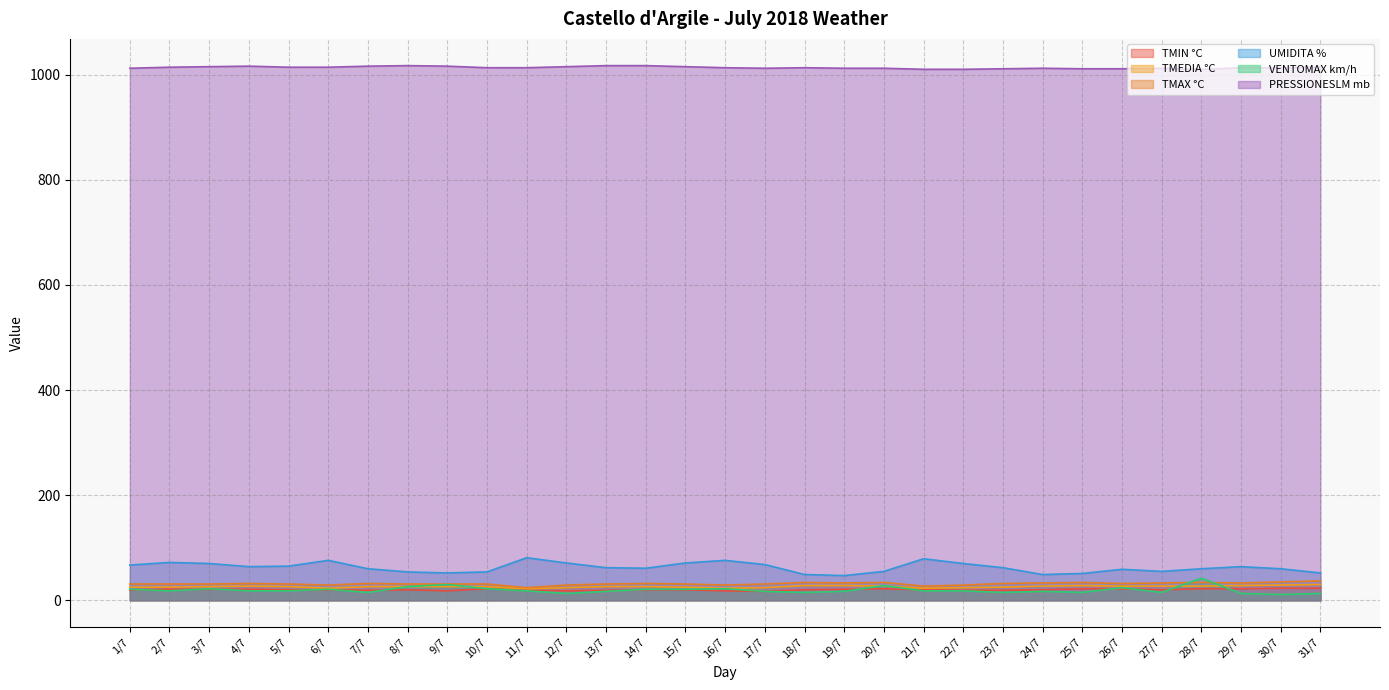

Reading left to right, list all the values displayed in this chart.

TMIN °C: 1/7=20	2/7=21	3/7=21	4/7=21	5/7=20	6/7=20	7/7=19	8/7=20	9/7=18	10/7=22	11/7=19	12/7=18	13/7=19	14/7=20	15/7=20	16/7=18	17/7=17	18/7=20	19/7=21	20/7=22	21/7=20	22/7=19	23/7=19	24/7=20	25/7=22	26/7=22	27/7=20	28/7=22	29/7=22	30/7=23	31/7=23
TMEDIA °C: 1/7=25	2/7=25	3/7=26	4/7=27	5/7=26	6/7=23	7/7=26	8/7=26	9/7=26	10/7=26	11/7=22	12/7=24	13/7=26	14/7=26	15/7=25	16/7=23	17/7=24	18/7=28	19/7=28	20/7=27	21/7=23	22/7=24	23/7=25	24/7=27	25/7=28	26/7=27	27/7=27	28/7=27	29/7=28	30/7=29	31/7=30
TMAX °C: 1/7=31	2/7=31	3/7=31	4/7=32	5/7=31	6/7=29	7/7=32	8/7=31	9/7=31	10/7=31	11/7=24	12/7=29	13/7=31	14/7=32	15/7=31	16/7=29	17/7=31	18/7=34	19/7=33	20/7=34	21/7=27	22/7=29	23/7=32	24/7=33	25/7=34	26/7=32	27/7=33	28/7=34	29/7=33	30/7=35	31/7=37
UMIDITA %: 1/7=67	2/7=72	3/7=70	4/7=64	5/7=65	6/7=76	7/7=60	8/7=54	9/7=52	10/7=54	11/7=81	12/7=71	13/7=62	14/7=61	15/7=71	16/7=76	17/7=68	18/7=49	19/7=47	20/7=55	21/7=79	22/7=70	23/7=62	24/7=49	25/7=51	26/7=59	27/7=55	28/7=60	29/7=64	30/7=60	31/7=52
VENTOMAX km/h: 1/7=21	2/7=18	3/7=22	4/7=18	5/7=18	6/7=21	7/7=15	8/7=26	9/7=30	10/7=22	11/7=18	12/7=13	13/7=17	14/7=21	15/7=21	16/7=22	17/7=17	18/7=15	19/7=17	20/7=28	21/7=18	22/7=18	23/7=15	24/7=17	25/7=15	26/7=24	27/7=15	28/7=42	29/7=13	30/7=11	31/7=13
PRESSIONESLM mb: 1/7=1012	2/7=1014	3/7=1015	4/7=1016	5/7=1014	6/7=1014	7/7=1016	8/7=1017	9/7=1016	10/7=1013	11/7=1013	12/7=1015	13/7=1017	14/7=1017	15/7=1015	16/7=1013	17/7=1012	18/7=1013	19/7=1012	20/7=1012	21/7=1010	22/7=1010	23/7=1011	24/7=1012	25/7=1011	26/7=1011	27/7=1012	28/7=1010	29/7=1013	30/7=1013	31/7=1014